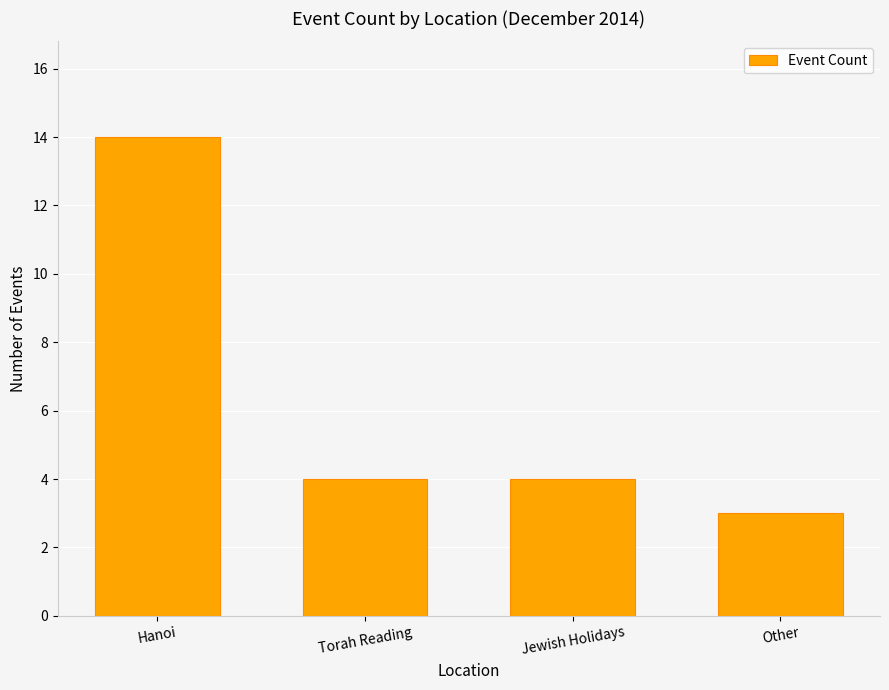

How many series are shown in this chart?

1